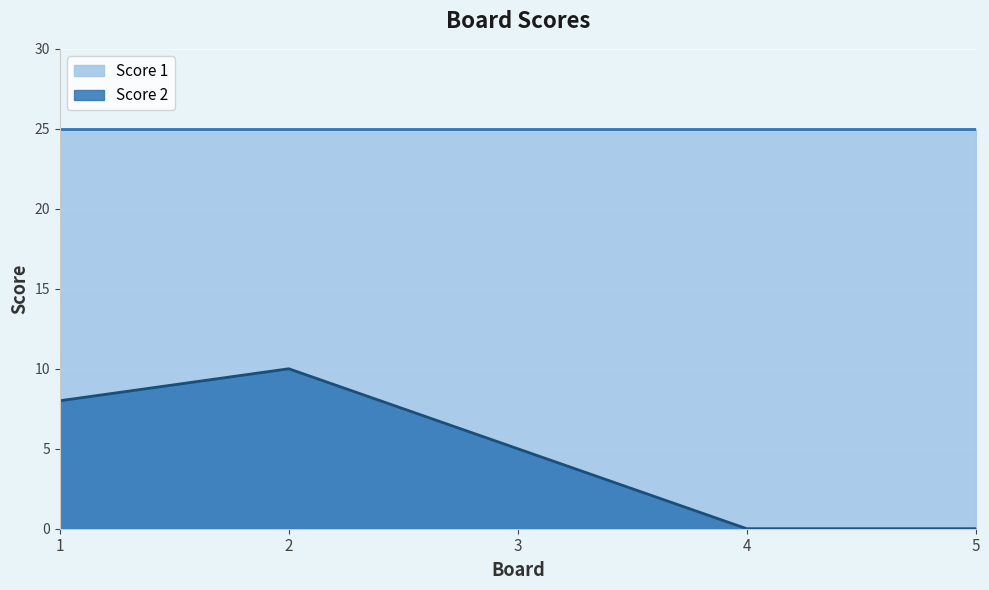

How many series are shown in this chart?

2